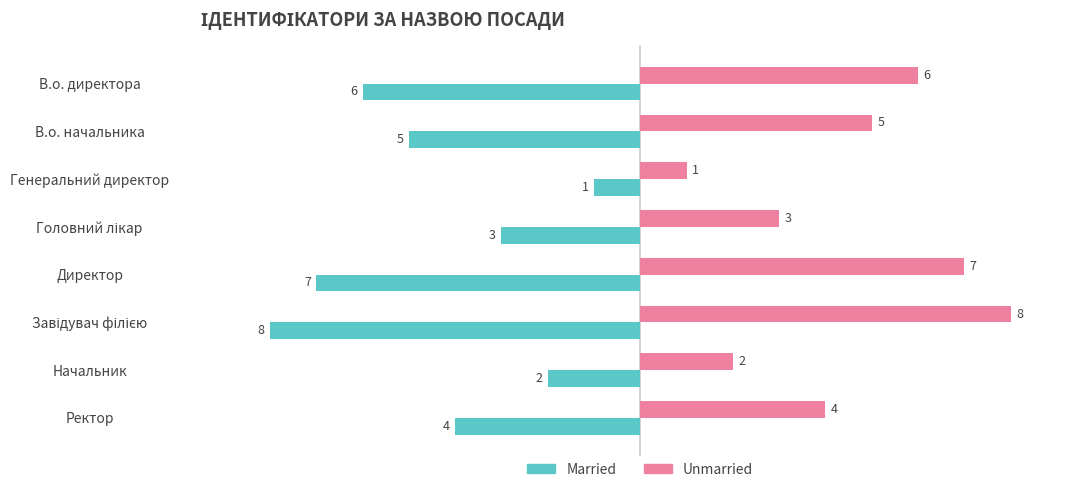

At how many categories does at least one series exceed 0?

8